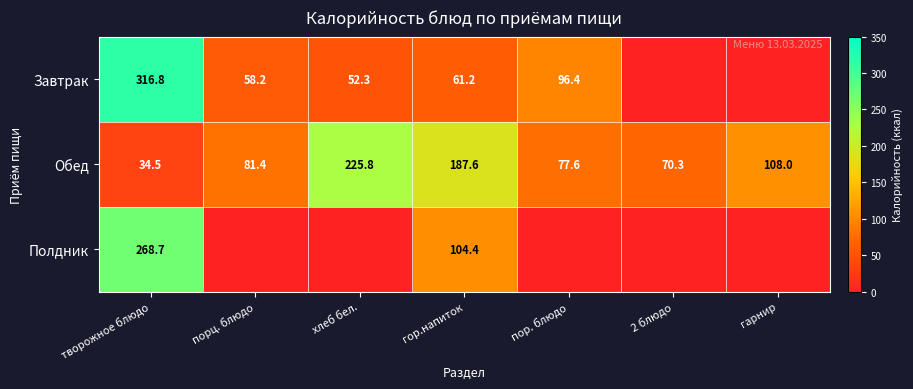

What is the difference between the highest and lowest values at гарнир?

108.0